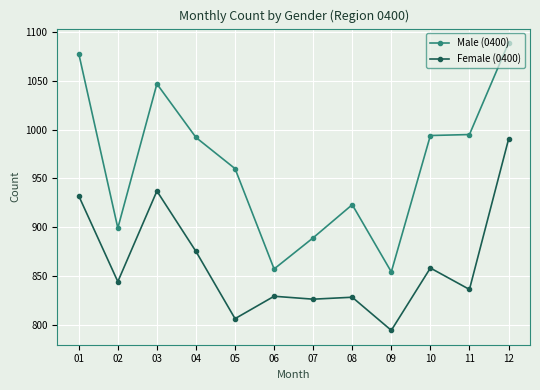

True or false: Male (0400) and Female (0400) intersect in this chart.

False